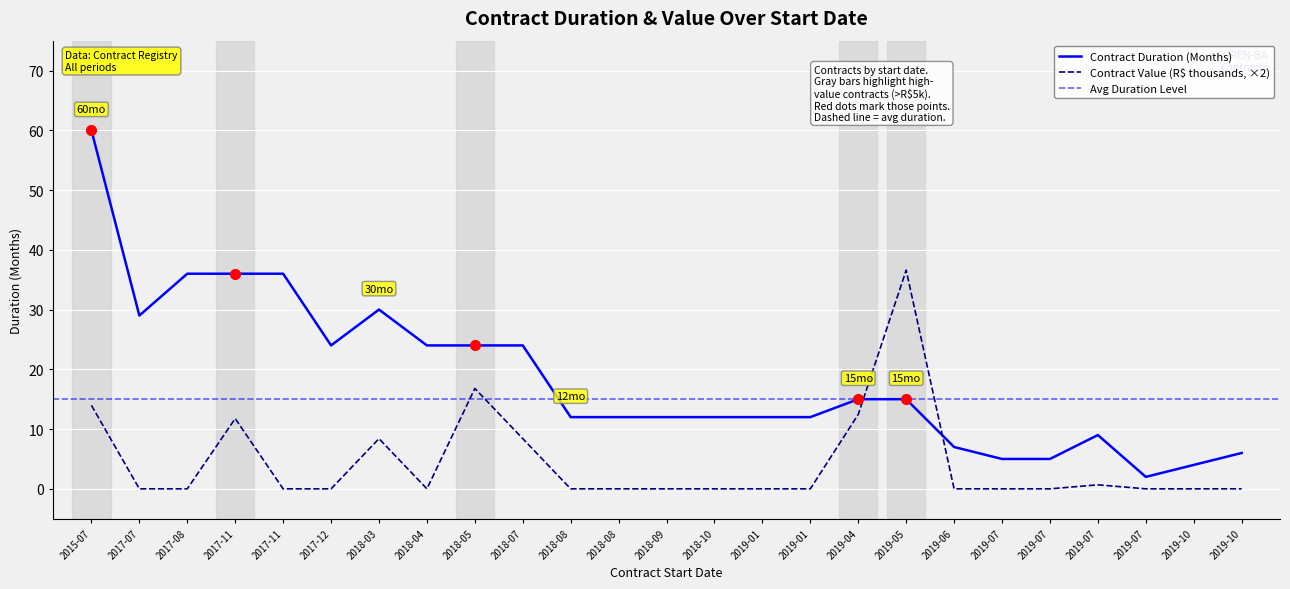

How many interior local peaks does the Contract Value (R$ thousands) series have?

5